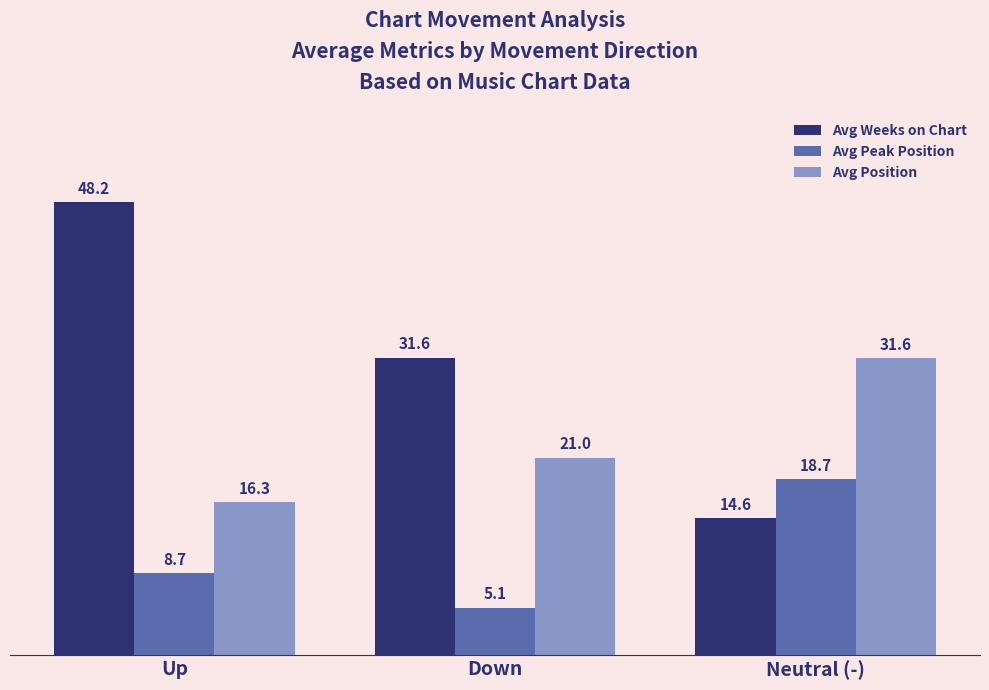

The Avg Weeks on Chart series shows 48.2 at Up. True or false?

True